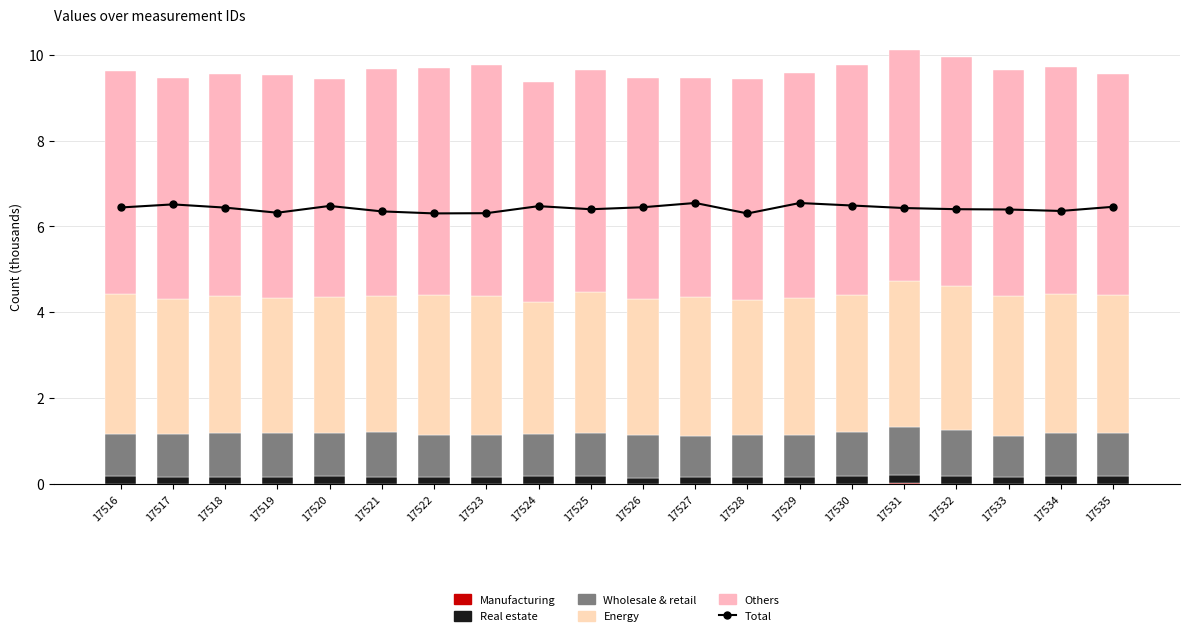

The Real estate series shows 0.3 at 17529. True or false?

False